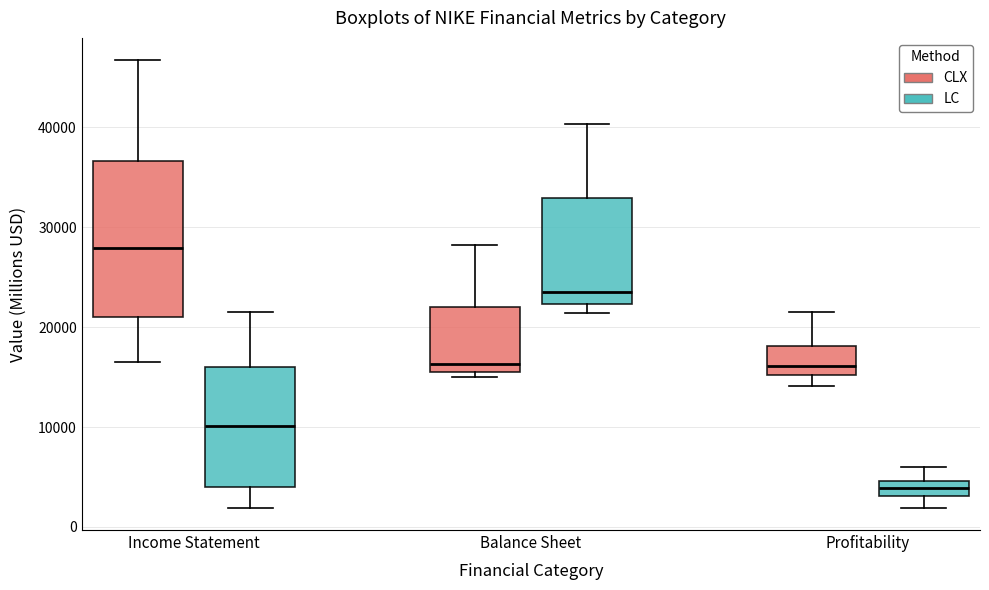

Which box has the lowest median line?

Profitability (LC)